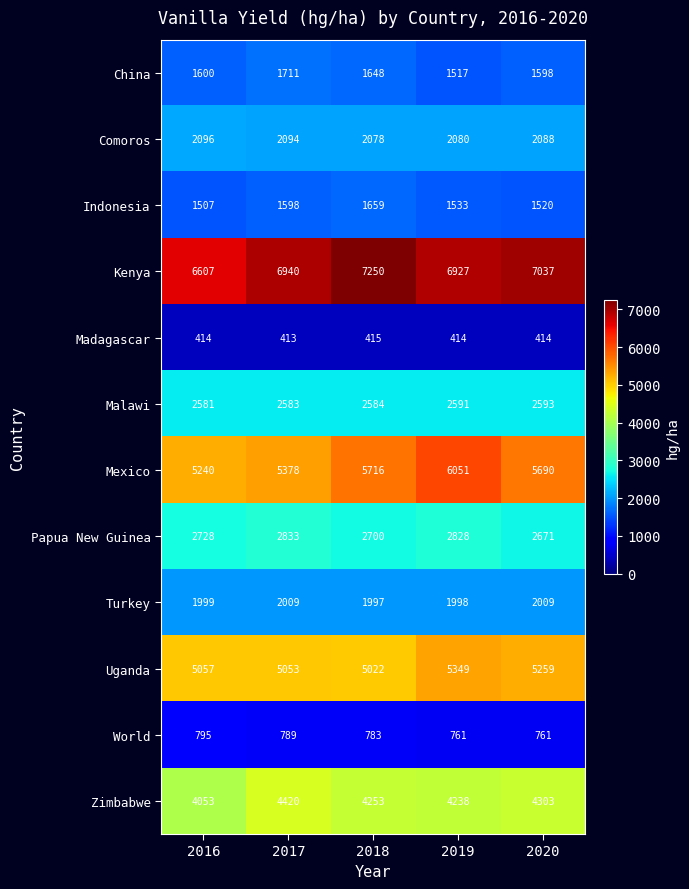

How many series are shown in this chart?

12